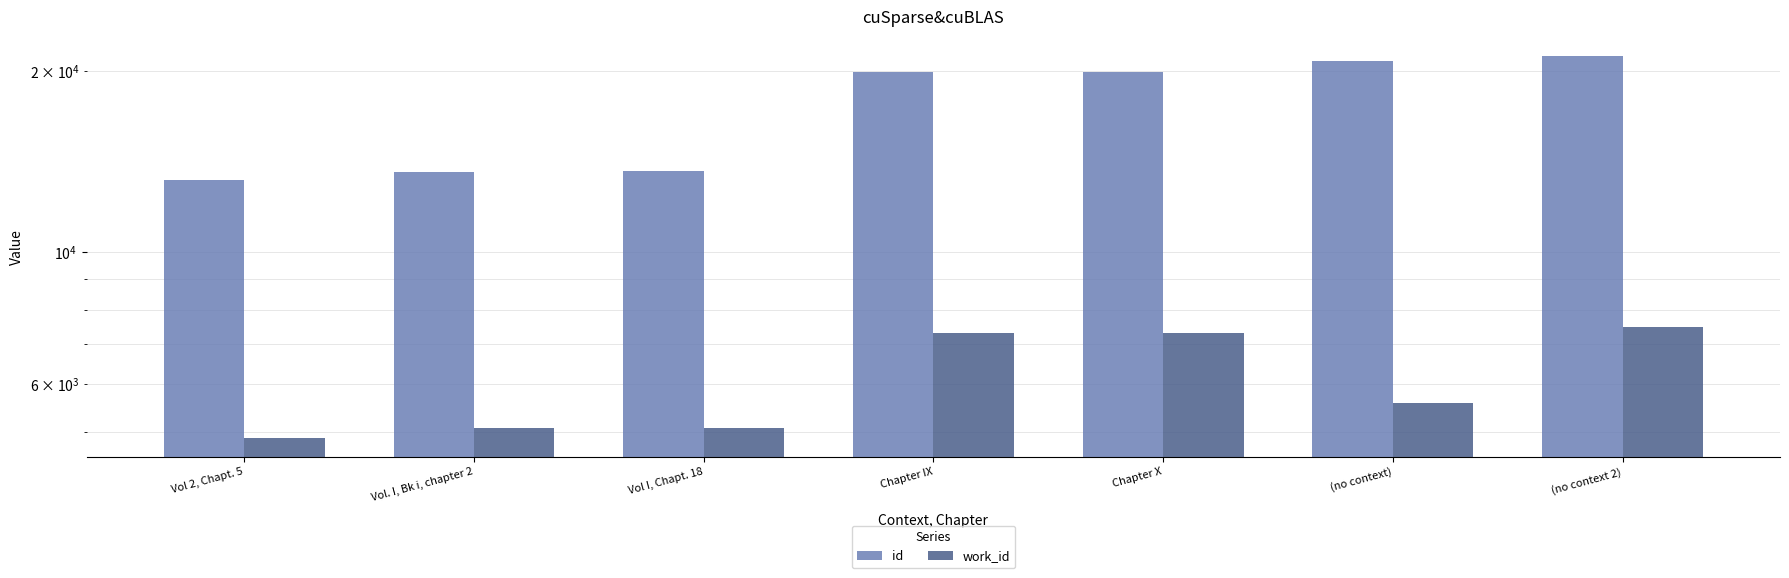

At which category is the sum across all series the highest?

(no context 2)